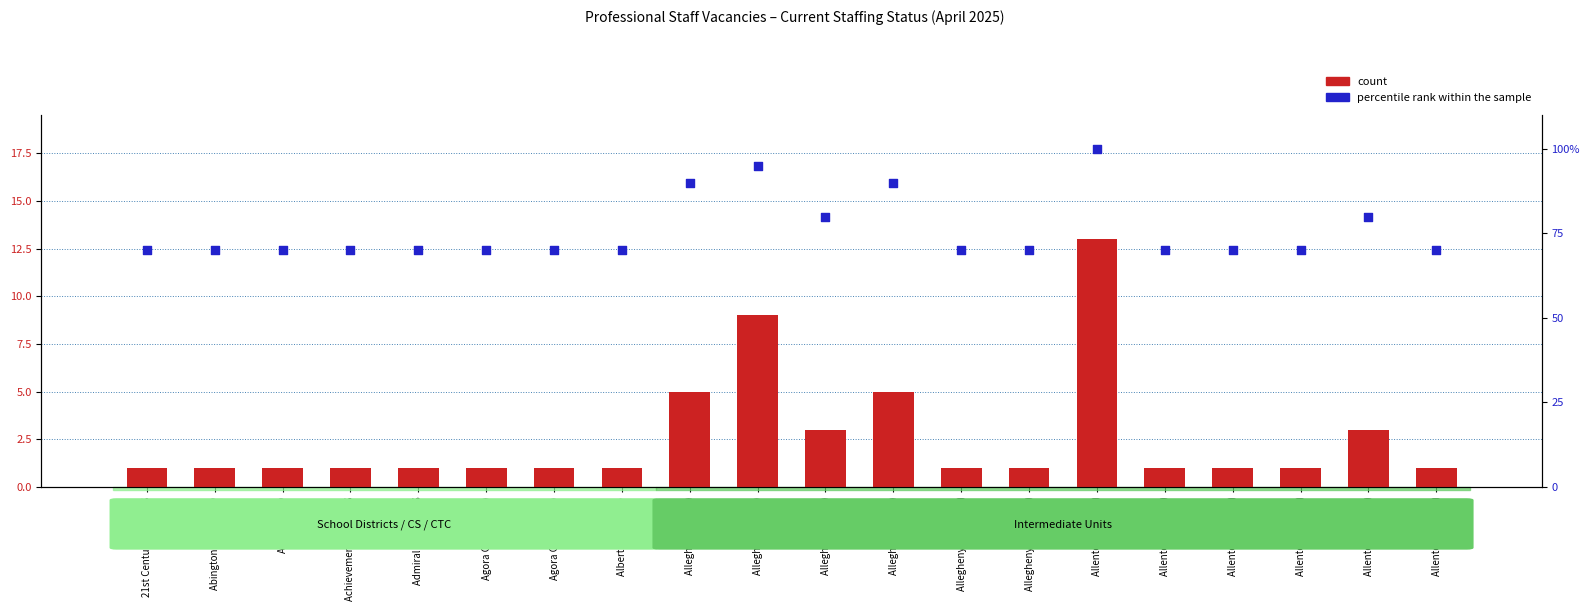

At which category is the sum across all series the highest?

Allentown City (1)